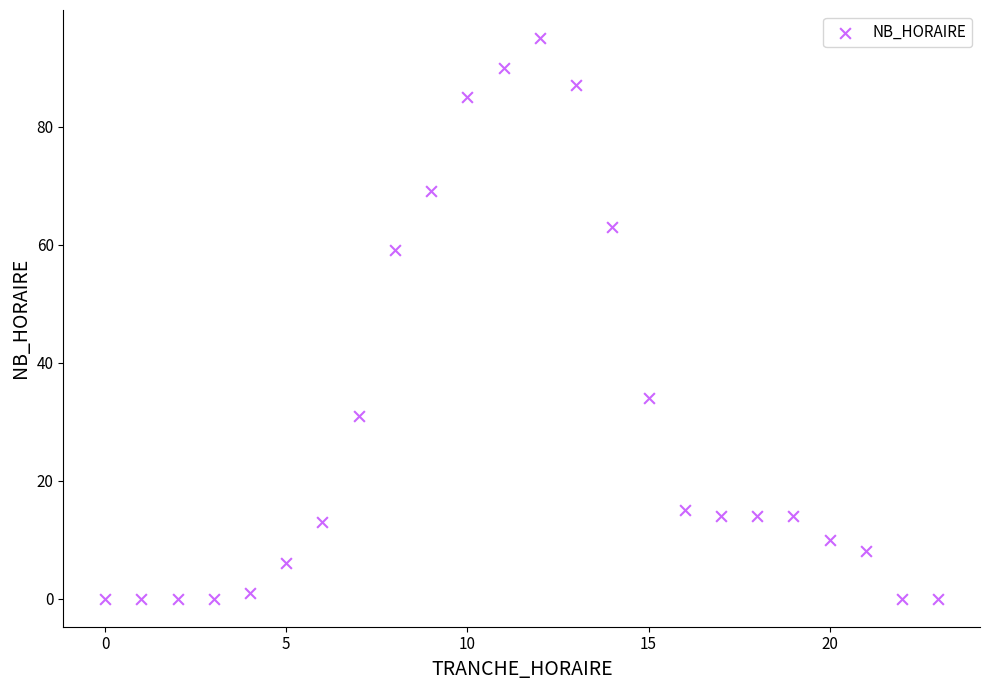

What is the range of Y values (max minus min)?

95